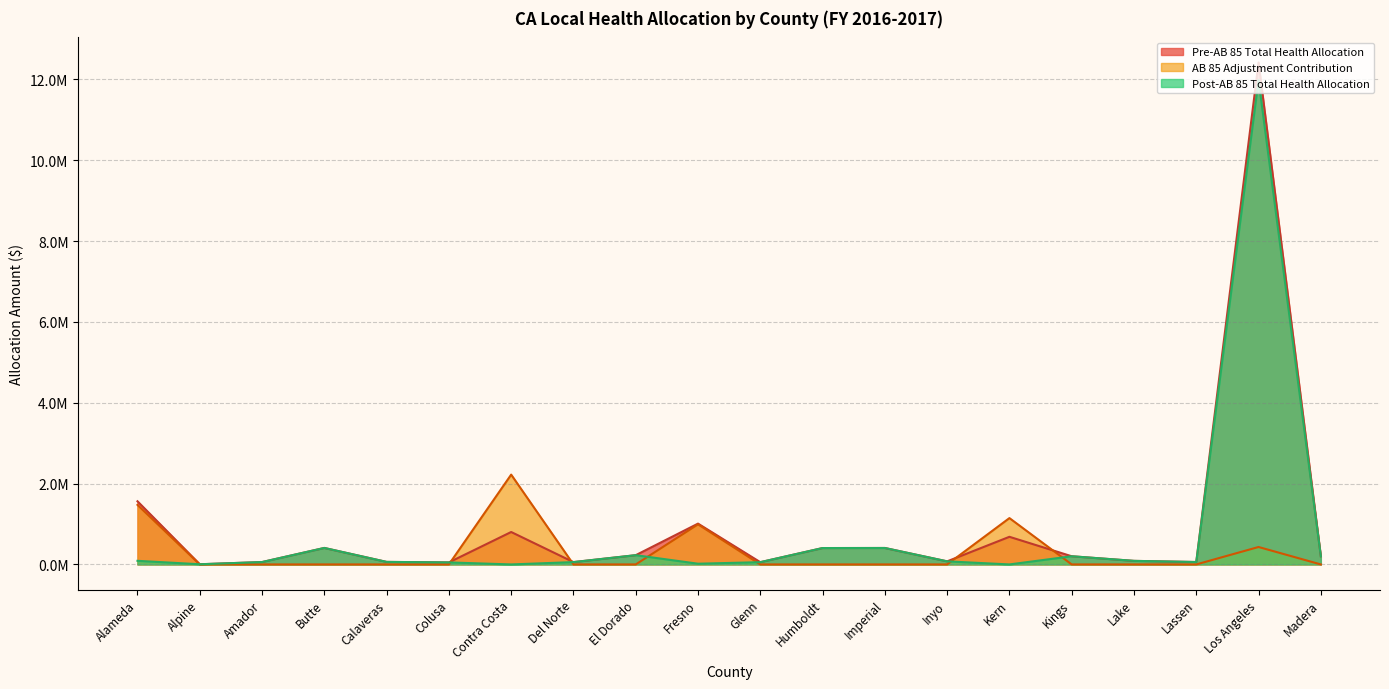

Reading right to left, what are all the values shown in this chart?

Pre-AB 85 Total Health Allocation: 0.2	12.4	0.1	0.1	0.2	0.7	0.1	0.4	0.4	0.1	1.0	0.2	0.1	0.8	0.0	0.1	0.4	0.1	0.0	1.6
AB 85 Adjustment Contribution: 0.0	0.4	0.0	0.0	0.0	1.1	0.0	0.0	0.0	0.0	1.0	0.0	0.0	2.2	0.0	0.0	0.0	0.0	0.0	1.5
Post-AB 85 Total Health Allocation: 0.2	12.0	0.1	0.1	0.2	0.0	0.1	0.4	0.4	0.1	0.0	0.2	0.1	0.0	0.0	0.1	0.4	0.1	0.0	0.1